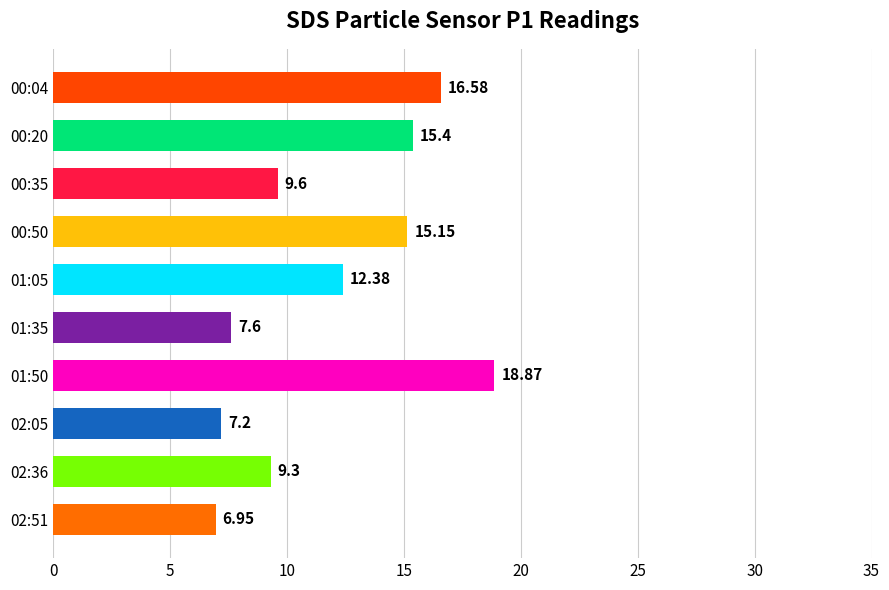

What is the change in value from 00:04 to 00:35?

-7.0